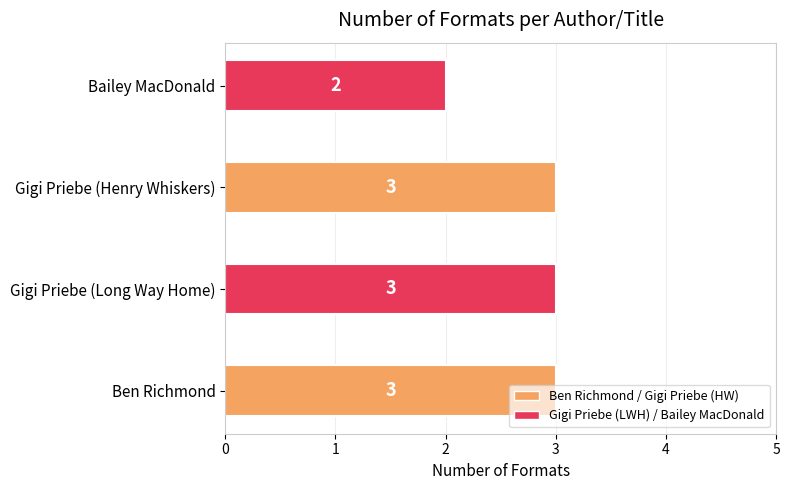

At which label is the value closest to 2?

Bailey MacDonald